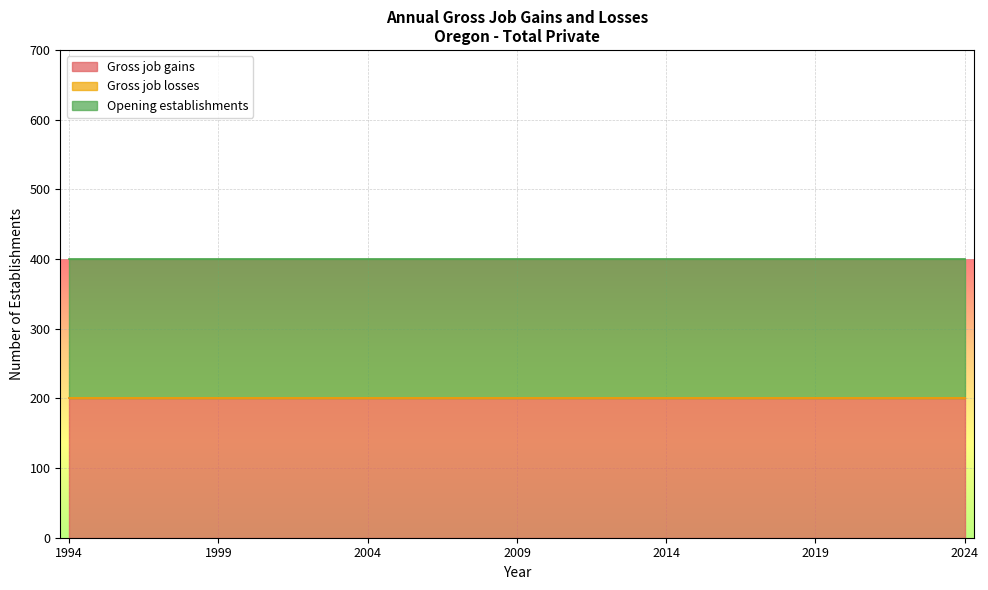

At 2010, list the series in order from smallest to largest.

Gross job losses, Gross job gains, Opening establishments